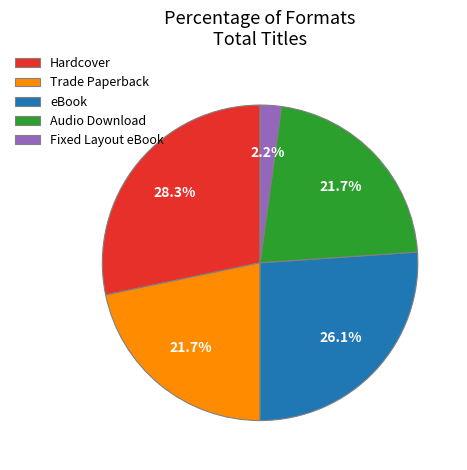

Which category has the biggest portion of the pie?

Hardcover